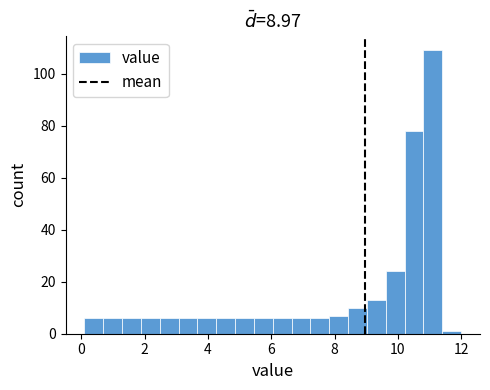

Around what value on the x-axis is the tallest bar? Give the approximate position of its centre, as read against the axis.

11.2